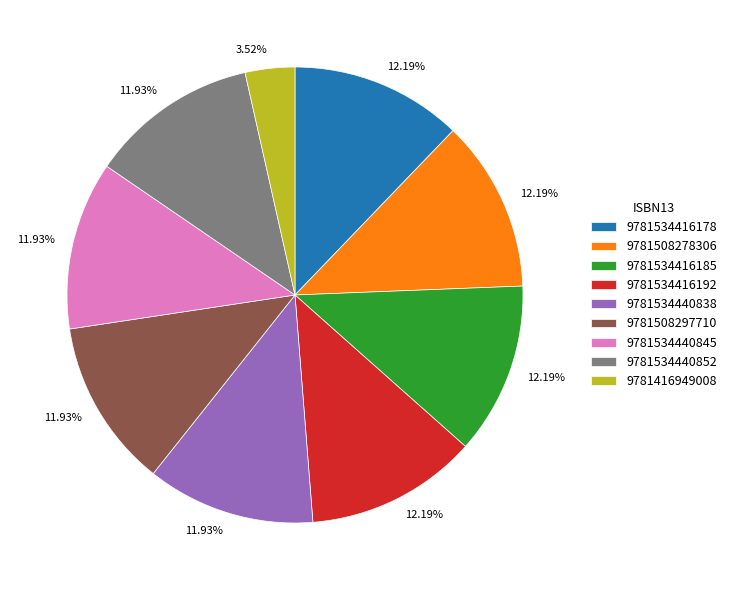

What is the total percentage of 9781508278306 and 9781508297710?

24.1%